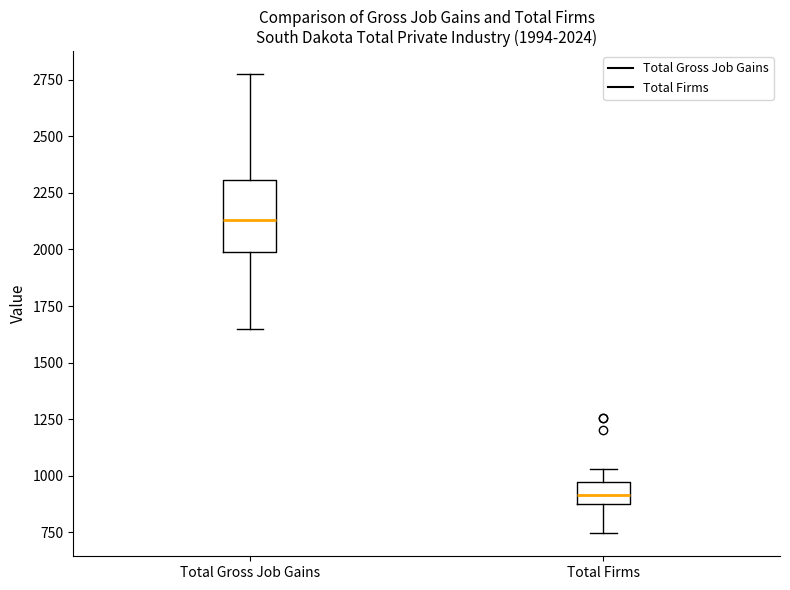

Which box's median line is the lowest?

Total Firms